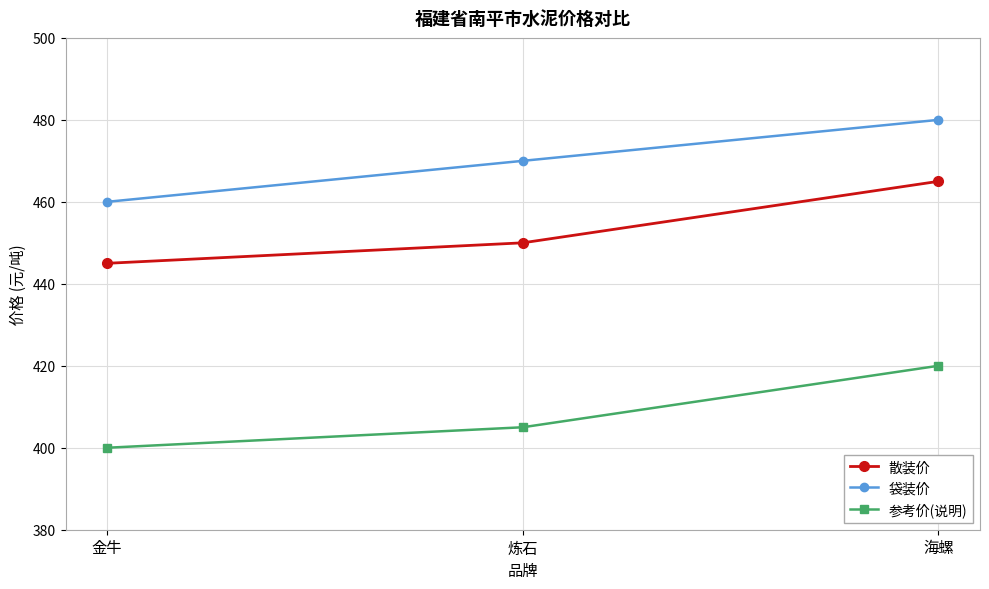

What is the total value across all series at 炼石?

1325